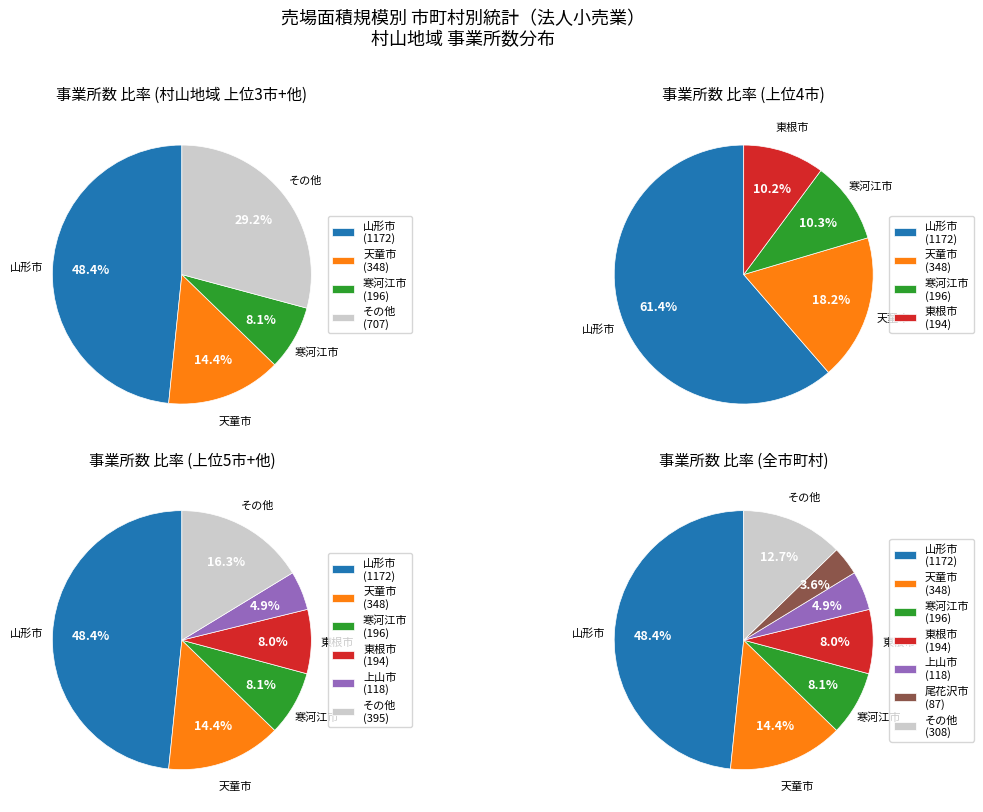

To the nearest percent, what portion does 河北町 represent?

3%